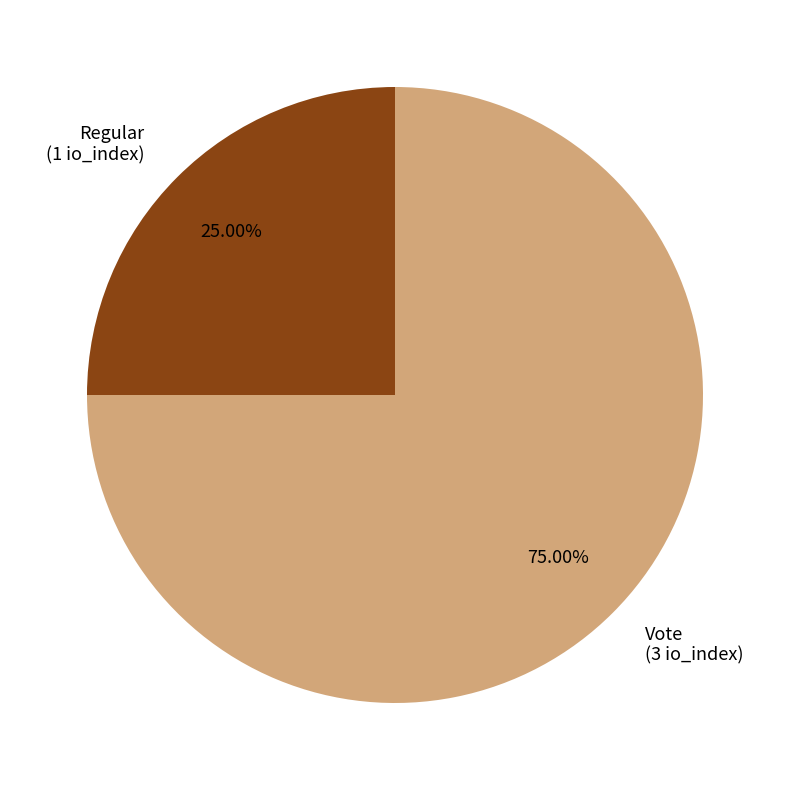

True or false: Vote accounts for 62% of the total.

False